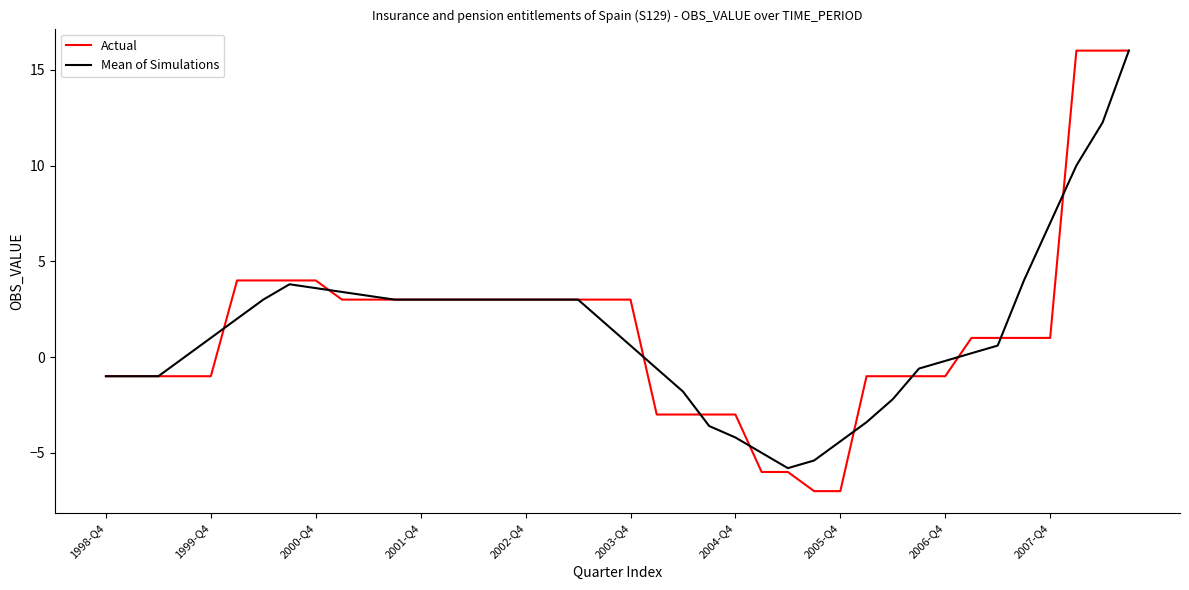

What are all the series names shown in the legend?

Actual, Mean of Simulations